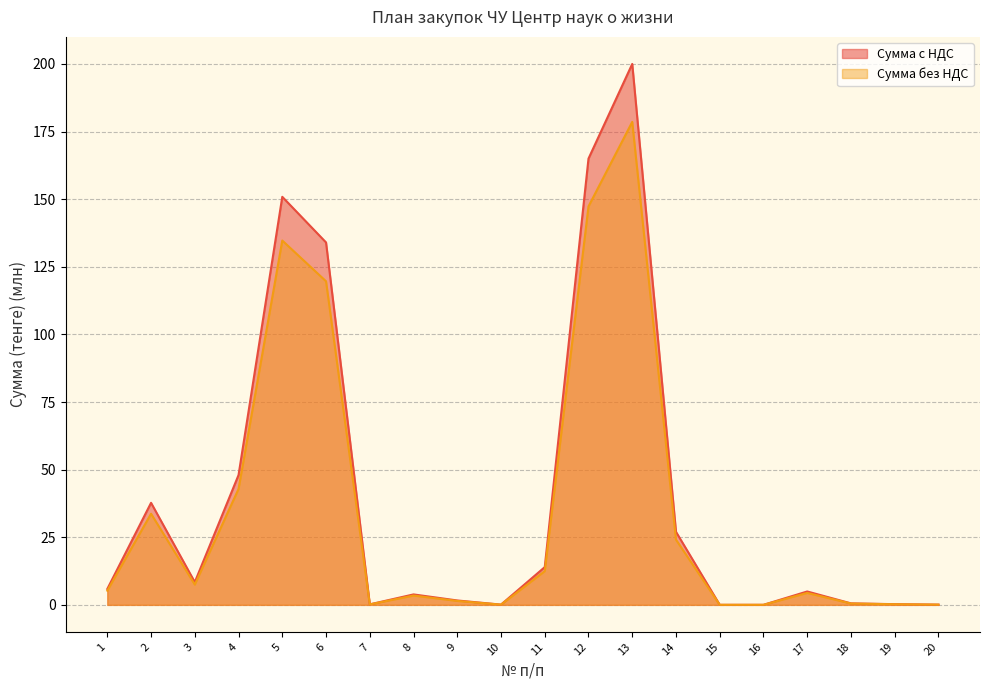

Reading right to left, extract all data points from this chart.

Сумма без НДС: 20=0.1	19=0.3	18=0.6	17=4.9	16=0.0	15=0.0	14=27.0	13=200.0	12=165.0	11=14.0	10=0.1	9=1.6	8=3.9	7=0.2	6=134.0	5=150.9	4=48.0	3=8.4	2=37.7	1=5.9
Сумма с НДС: 20=0.1	19=0.2	18=0.5	17=4.4	16=0.0	15=0.0	14=24.1	13=178.6	12=147.3	11=12.5	10=0.1	9=1.5	8=3.4	7=0.2	6=119.6	5=134.7	4=42.9	3=7.5	2=33.7	1=5.3